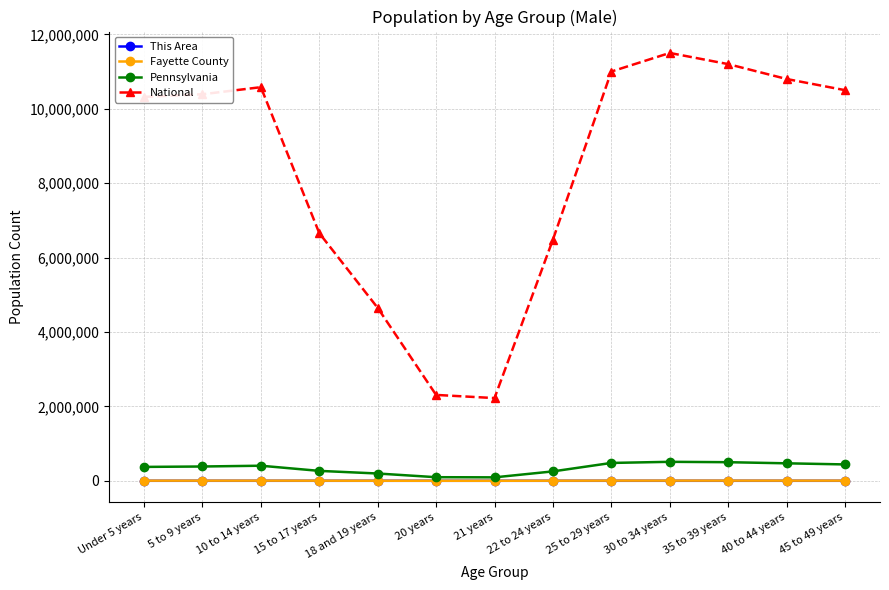

True or false: Fayette County and This Area cross at least once.

False